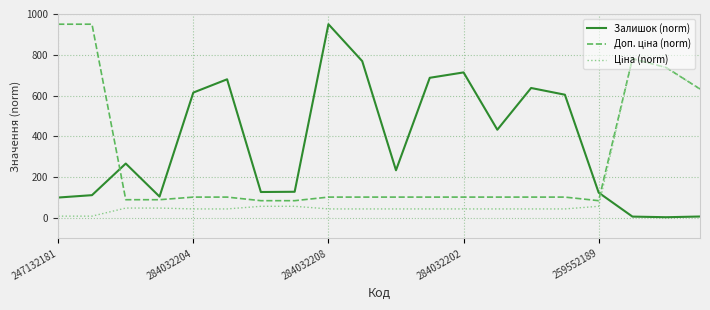

How many distinct data groups are displayed?

3